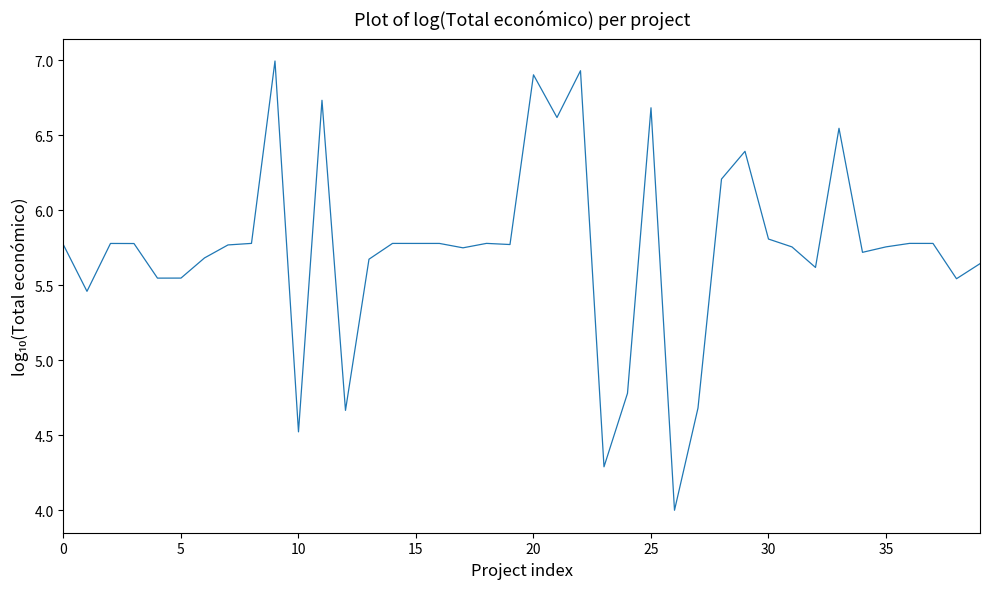

What is the smallest value displayed?

4.0